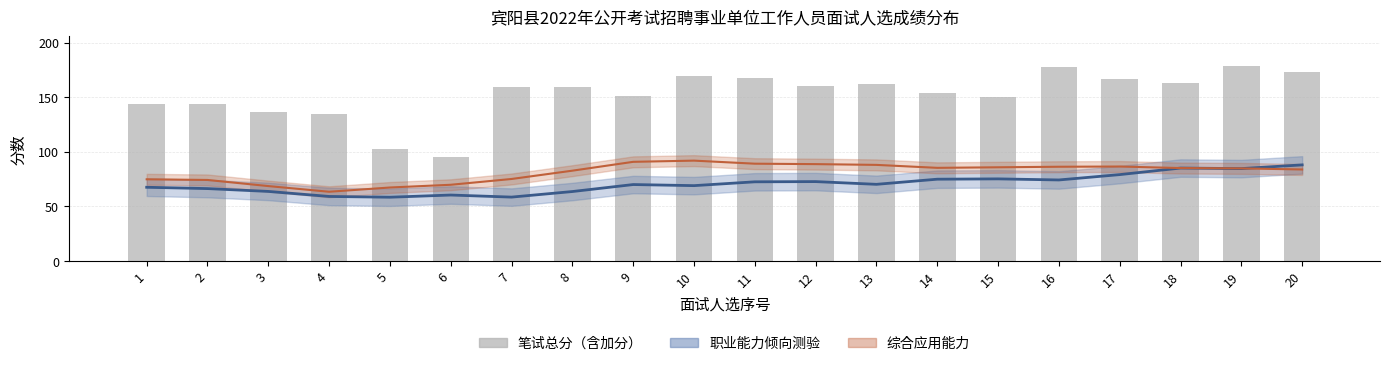

Reading left to right, what are all the values shown in this chart?

职业能力倾向测验: 67.5	66.3	63.7	59.1	58.4	60.4	58.5	63.6	70.0	69.0	72.5	72.7	70.2	74.9	75.2	74.2	79.1	85.1	84.6	88.0
综合应用能力: 74.8	74.2	68.6	63.4	67.3	69.8	75.1	82.7	90.8	91.9	89.1	88.7	88.0	85.3	85.8	86.3	86.5	85.1	84.8	83.8
笔试总分（含加分）: 144.0	143.5	136.5	134.5	103.0	95.0	159.5	159.0	151.5	169.5	167.5	160.0	162.5	153.5	150.5	177.5	167.0	163.0	179.0	173.5